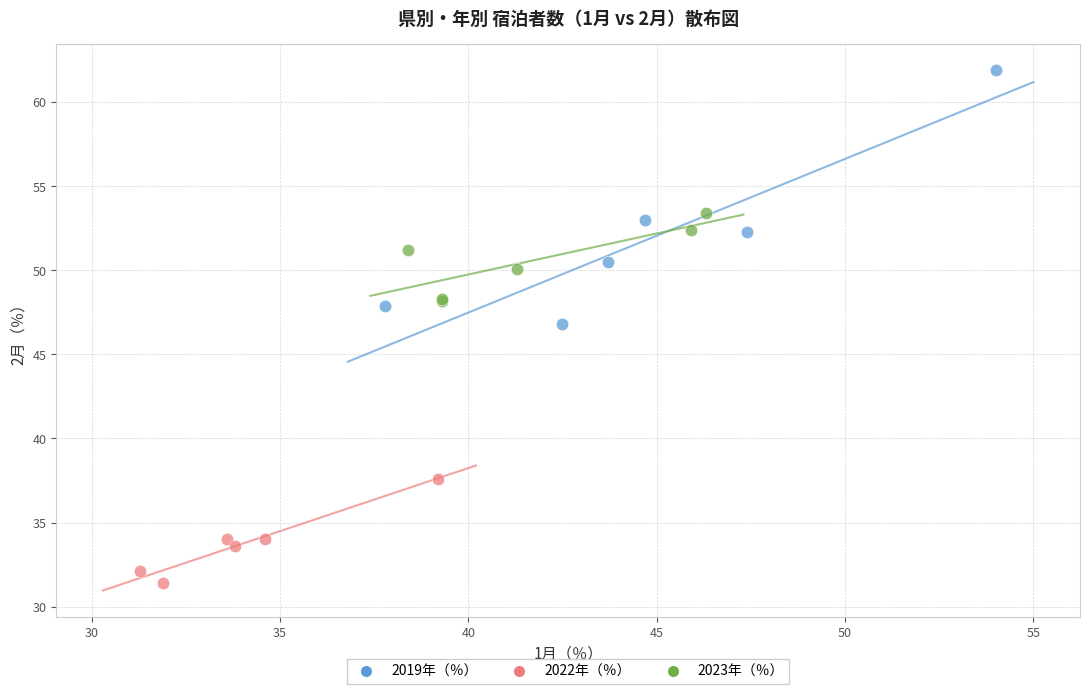

Which series has the widest spread of Y values?

2019年（％）